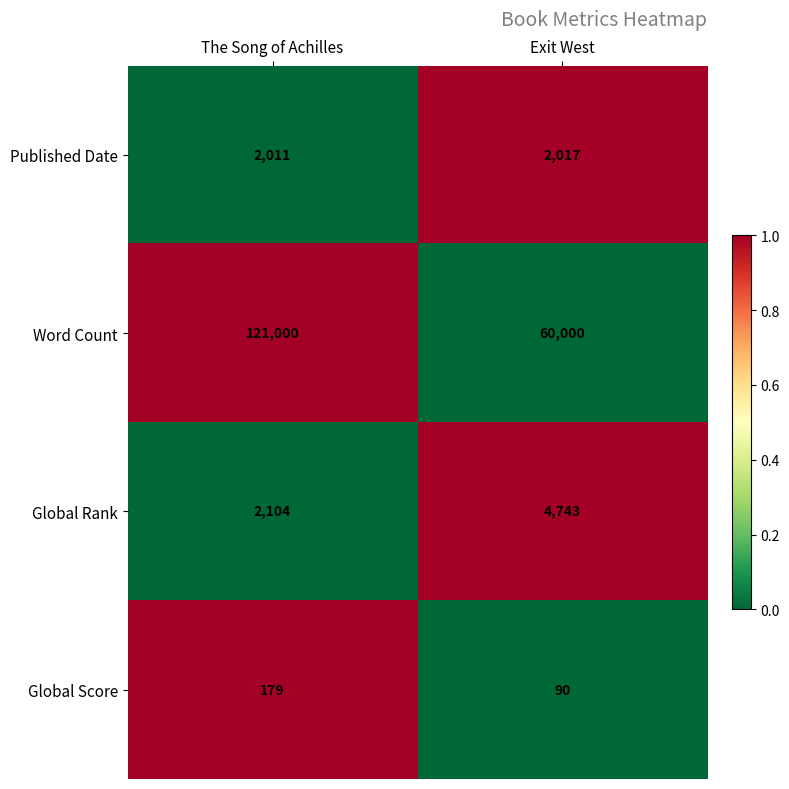

The Word Count series shows 60000 at Exit West. True or false?

True